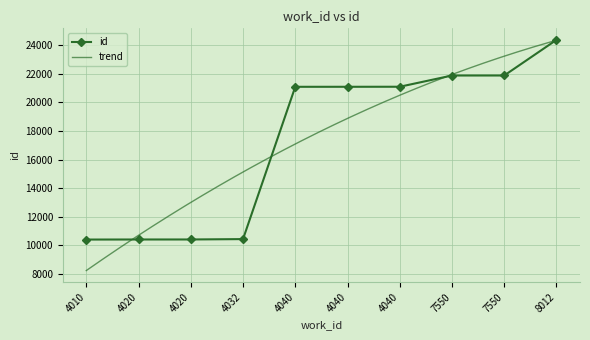

Reading left to right, transcribe all the data shown in this chart.

4010=10406	4020=10411	4020=10412	4032=10438	4040=21091	4040=21092	4040=21095	7550=21881	7550=21882	8012=24374